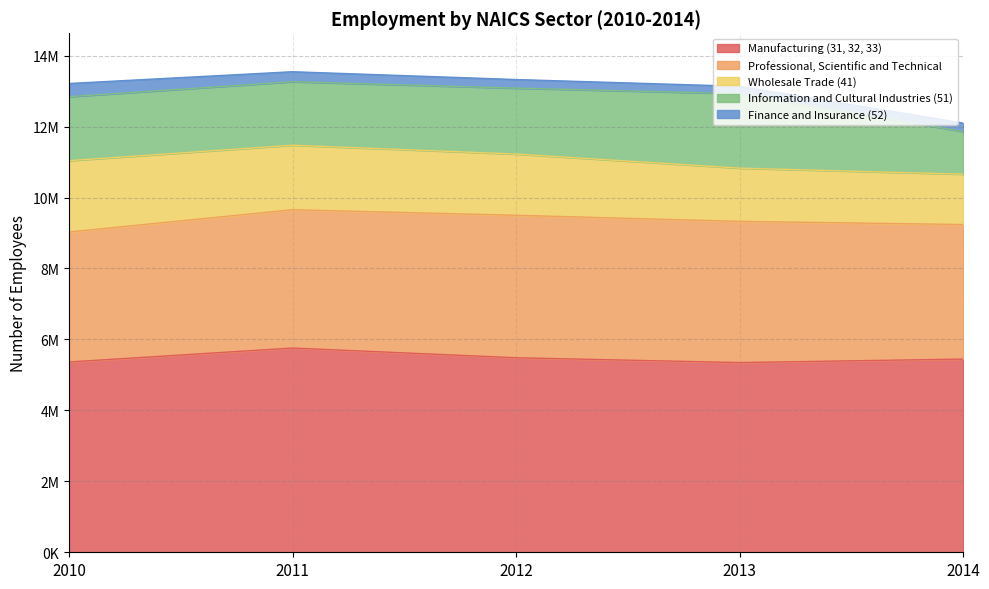

True or false: Information and Cultural Industries (51) and Manufacturing (31, 32, 33) cross at least once.

False